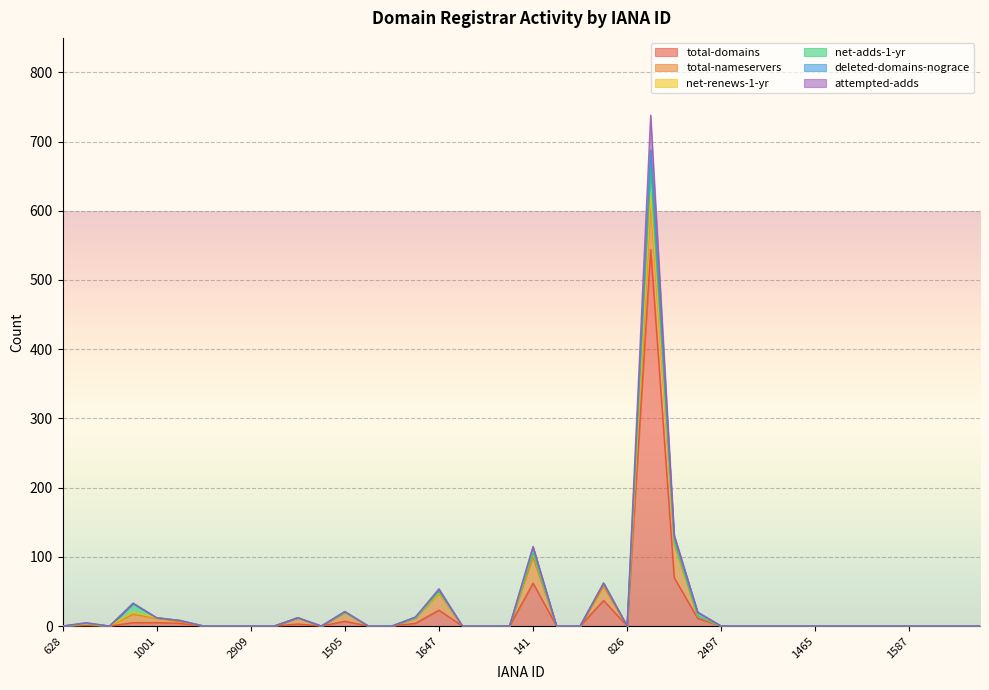

Reading left to right, transcribe all the data shown in this chart.

total-domains: 628=0	670=1	818=0	890=5	1001=5	1082=4	2496=0	2500=0	2909=0	9995=0	1464=3	1480=0	1505=7	1531=0	1564=0	1609=4	1647=23	1666=0	1725=0	1745=0	141=62	168=0	637=0	675=37	826=0	895=544	1011=70	1086=11	2497=0	2501=0	2917=0	9996=0	1465=0	1491=0	1509=0	1555=0	1587=0	1619=0	1654=0	1673=0
total-nameservers: 628=0	670=2	818=0	890=12	1001=6	1082=2	2496=0	2500=0	2909=0	9995=0	1464=9	1480=0	1505=13	1531=0	1564=0	1609=8	1647=24	1666=0	1725=0	1745=0	141=37	168=0	637=0	675=20	826=0	895=70	1011=48	1086=3	2497=0	2501=0	2917=0	9996=0	1465=0	1491=0	1509=0	1555=0	1587=0	1619=0	1654=0	1673=0
net-renews-1-yr: 628=0	670=0	818=0	890=3	1001=1	1082=2	2496=0	2500=0	2909=0	9995=0	1464=0	1480=0	1505=0	1531=0	1564=0	1609=0	1647=1	1666=0	1725=0	1745=0	141=7	168=0	637=0	675=5	826=0	895=10	1011=2	1086=0	2497=0	2501=0	2917=0	9996=0	1465=0	1491=0	1509=0	1555=0	1587=0	1619=0	1654=0	1673=0
net-adds-1-yr: 628=0	670=1	818=0	890=12	1001=0	1082=0	2496=0	2500=0	2909=0	9995=0	1464=0	1480=0	1505=0	1531=0	1564=0	1609=0	1647=2	1666=0	1725=0	1745=0	141=0	168=0	637=0	675=0	826=0	895=40	1011=2	1086=0	2497=0	2501=0	2917=0	9996=0	1465=0	1491=0	1509=0	1555=0	1587=0	1619=0	1654=0	1673=0
deleted-domains-nograce: 628=0	670=0	818=0	890=1	1001=0	1082=0	2496=0	2500=0	2909=0	9995=0	1464=0	1480=0	1505=1	1531=0	1564=0	1609=1	1647=2	1666=0	1725=0	1745=0	141=8	168=0	637=0	675=0	826=0	895=24	1011=7	1086=6	2497=0	2501=0	2917=0	9996=0	1465=0	1491=0	1509=0	1555=0	1587=0	1619=0	1654=0	1673=0
attempted-adds: 628=0	670=1	818=0	890=0	1001=0	1082=0	2496=0	2500=0	2909=0	9995=0	1464=0	1480=0	1505=0	1531=0	1564=0	1609=0	1647=2	1666=0	1725=0	1745=0	141=1	168=0	637=0	675=0	826=0	895=50	1011=3	1086=0	2497=0	2501=0	2917=0	9996=0	1465=0	1491=0	1509=0	1555=0	1587=0	1619=0	1654=0	1673=0